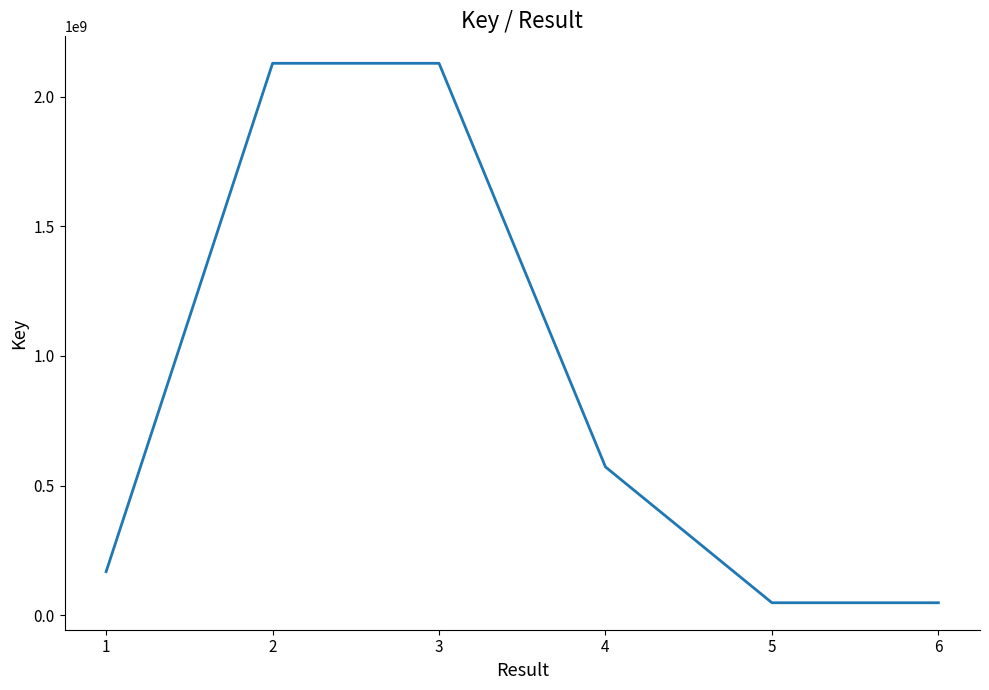

Approximately how many times larger is the value at 5 compared to 6?

1.0